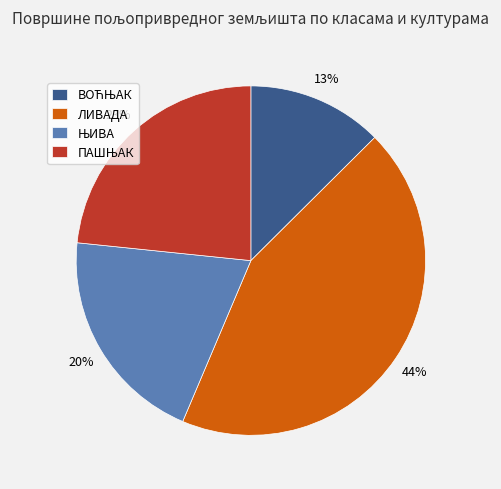

To the nearest percent, what is the difference between the largest and smallest slice percentages?

31%